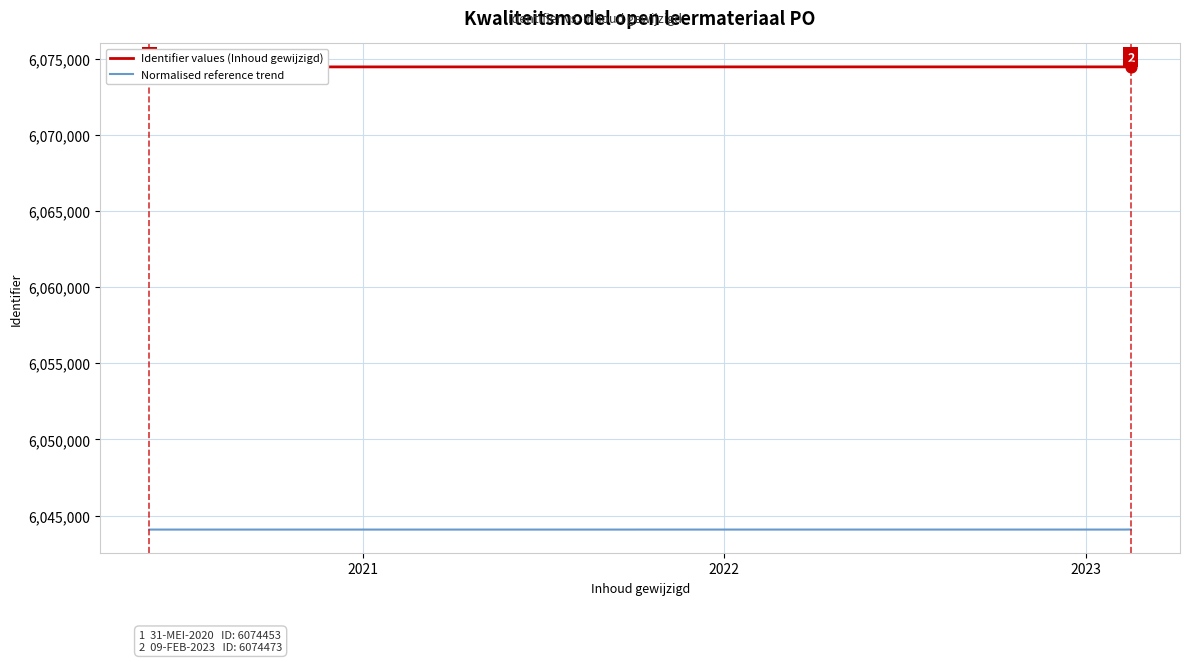

Which series has the largest total across all categories?

Identifier values (Inhoud gewijzigd)